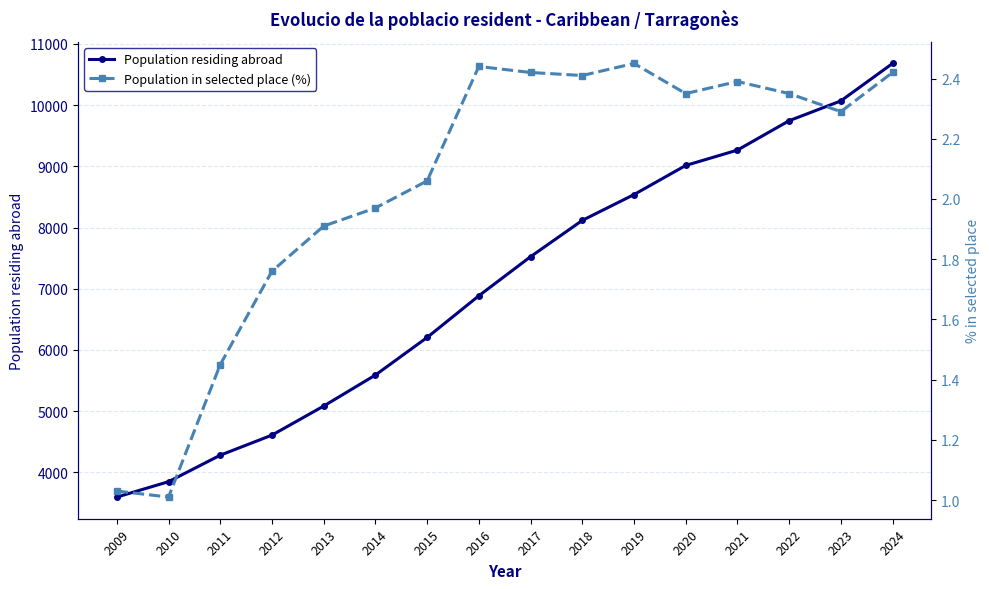

The Population residing abroad series shows 9014.0 at 2020. True or false?

True